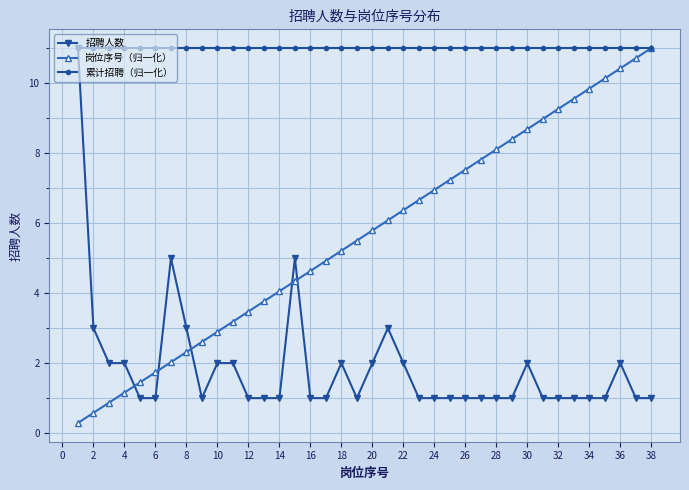

What is the minimum value for 累计招聘（归一化）?

11.0